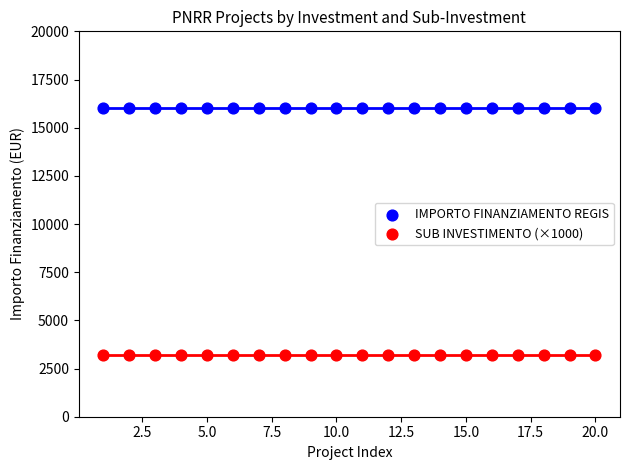

Which series contains the highest Y value?

IMPORTO FINANZIAMENTO REGIS